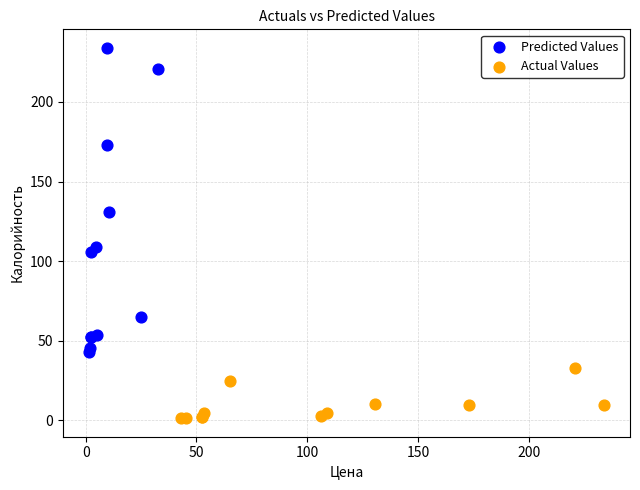

Which series reaches the minimum Y coordinate?

Actual Values